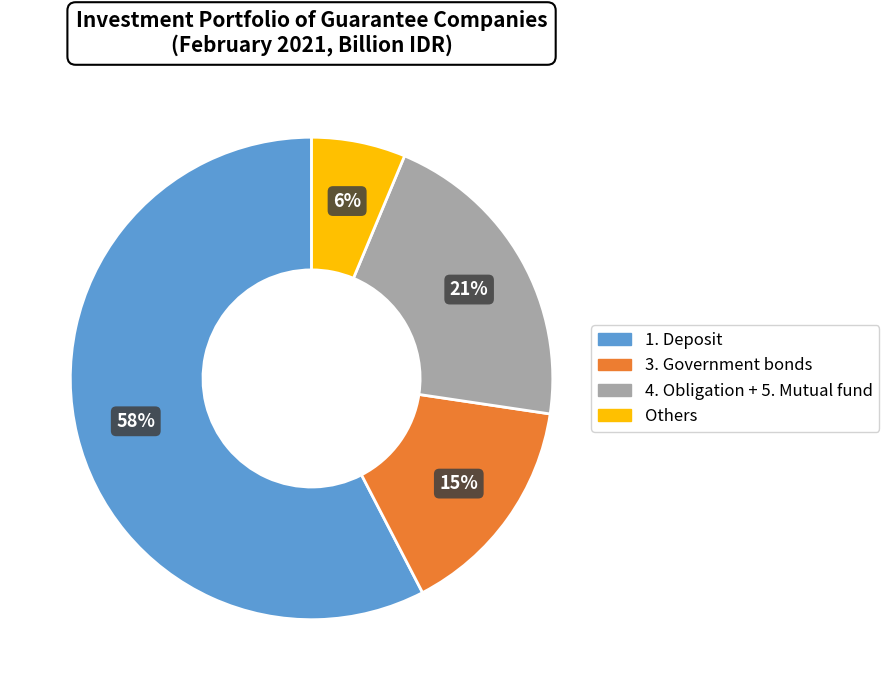

Which slice represents more than half of the pie?

1. Deposit